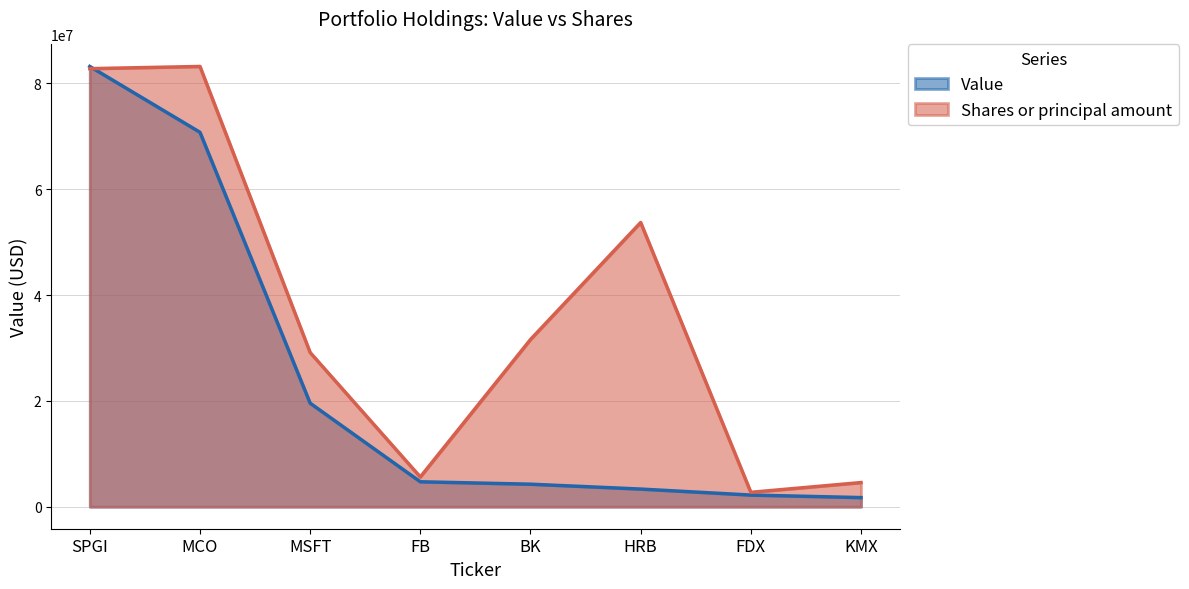

List the labels in order of Shares or principal amount value, largest first.

MCO, SPGI, HRB, BK, MSFT, FB, KMX, FDX